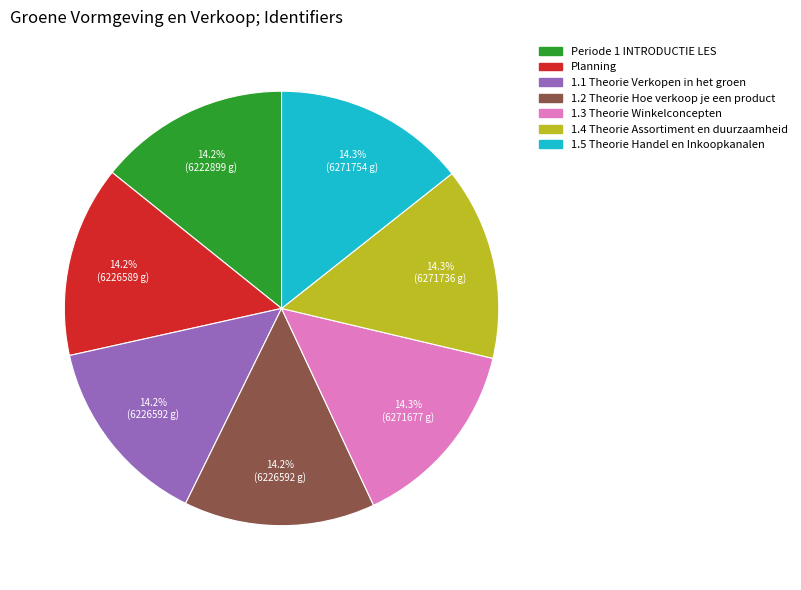

What is the ratio of the value at Planning to the value at 1.2 Theorie Hoe verkoop je een product?

1.0